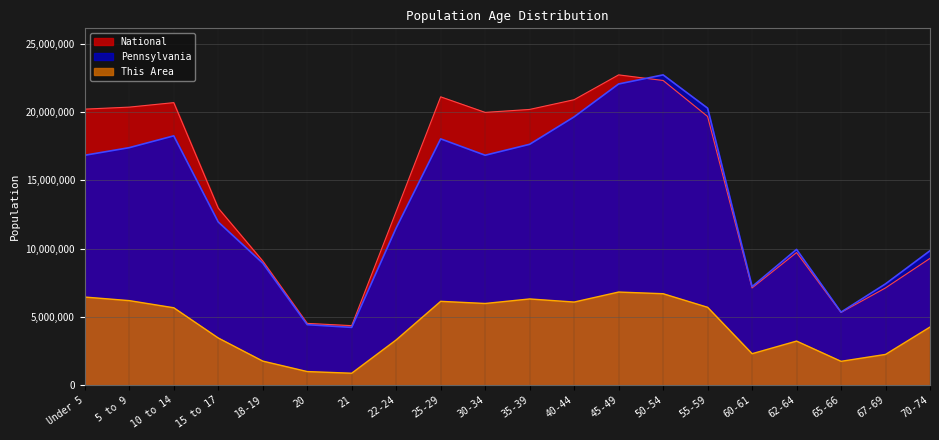

Is it true that This Area equals 461127.4 at 20?

False